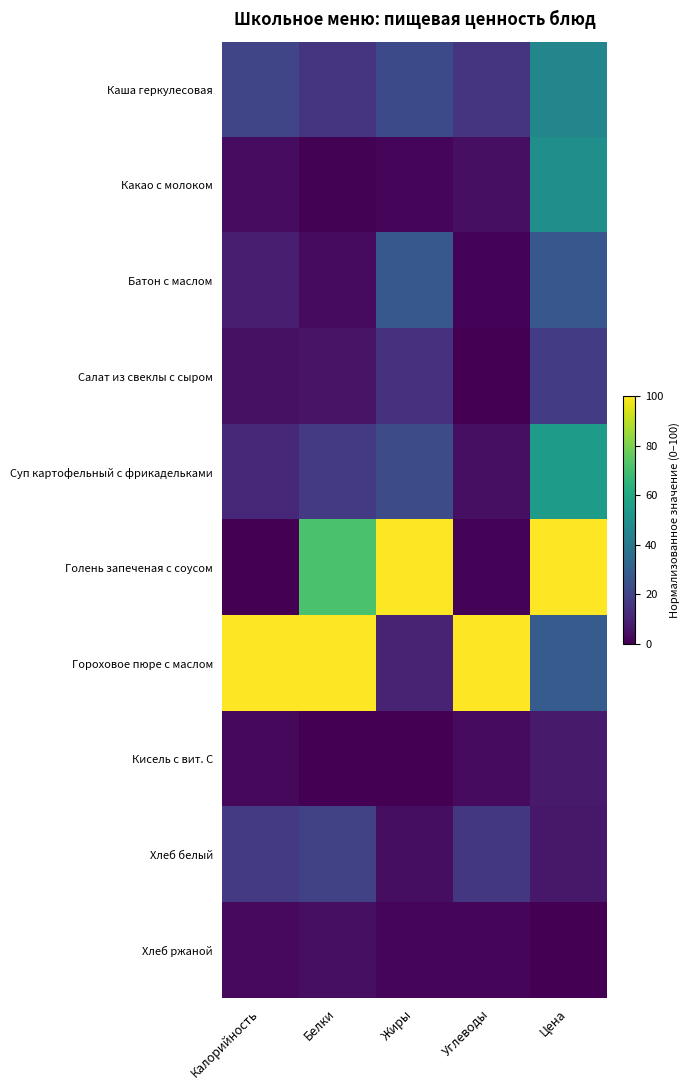

At how many categories does at least one series exceed 35?

5